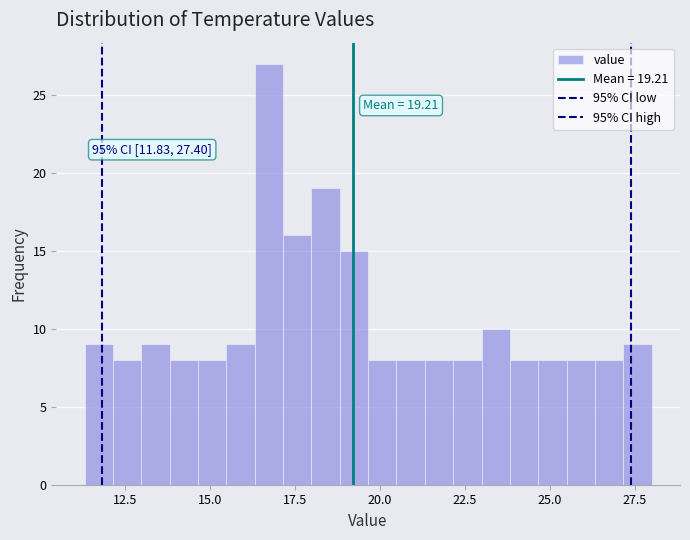

Around what value on the x-axis is the tallest bar? Give the approximate position of its centre, as read against the axis.

16.5